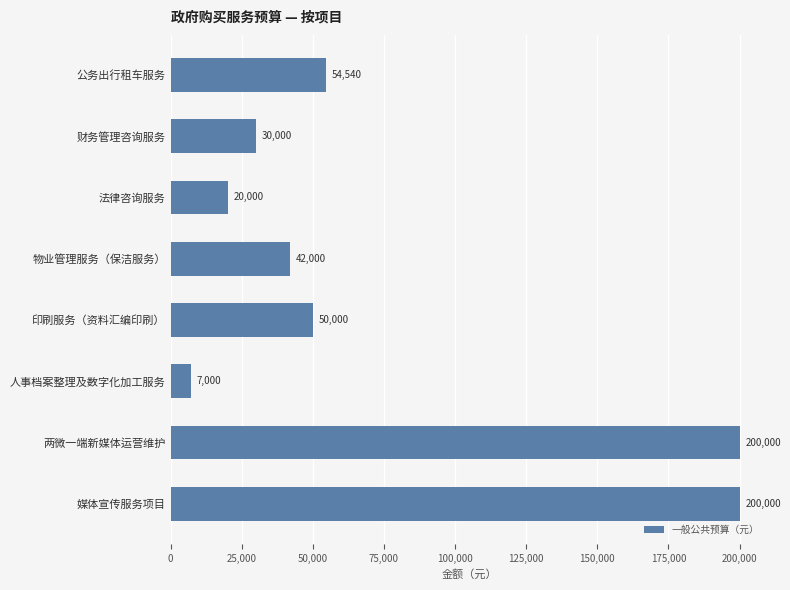

Approximately how many times larger is the value at 印刷服务（资料汇编印刷） compared to 人事档案整理及数字化加工服务?

7.1